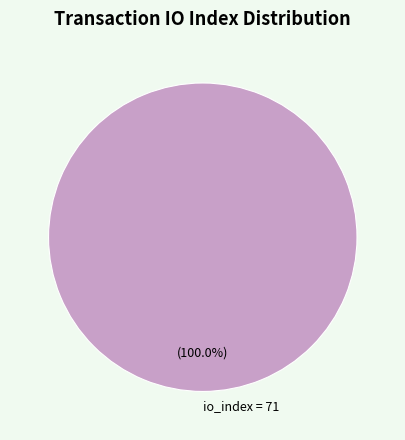

How many slices are in this pie chart?

1